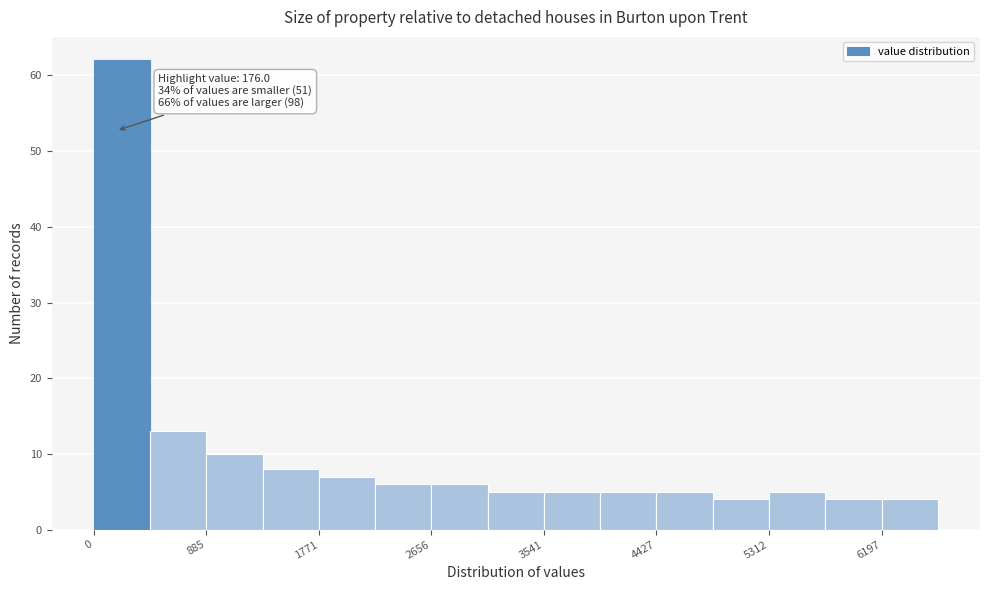

Over which range of the x-axis is the bar tallest?

0 to 400